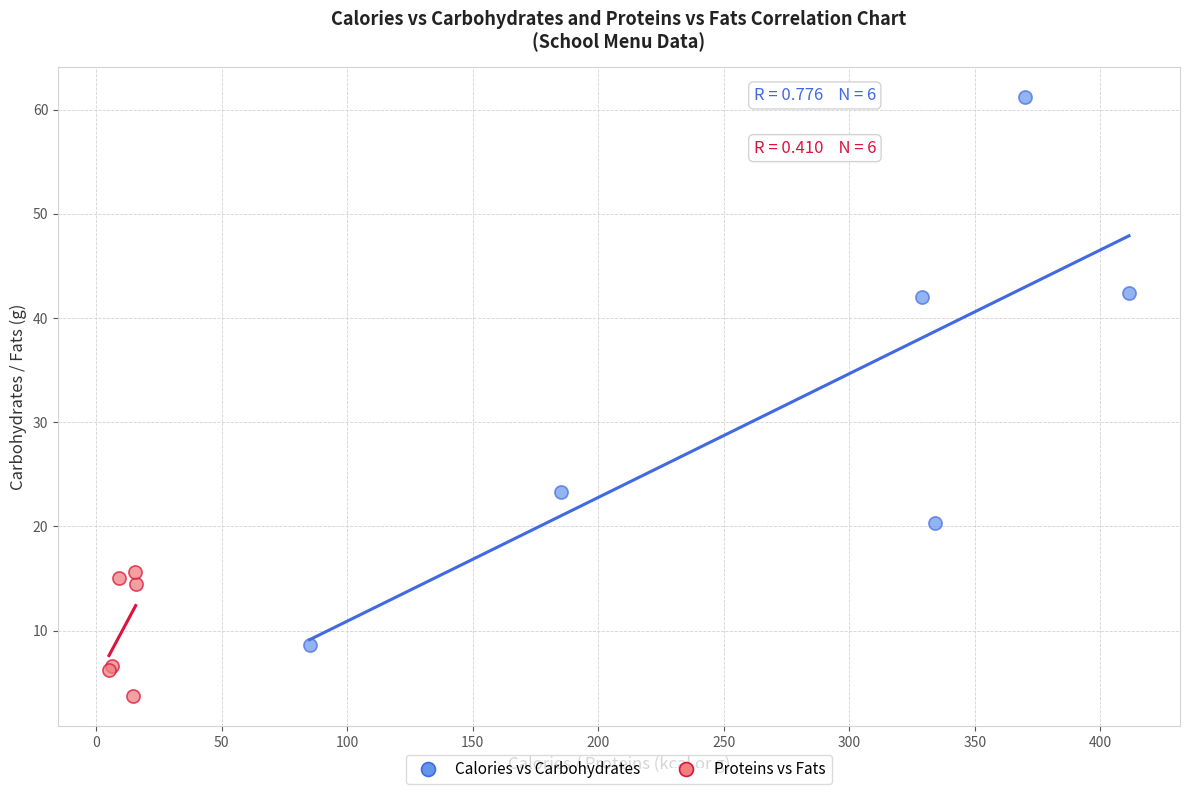

Which series contains the highest Y value?

Calories vs Carbohydrates